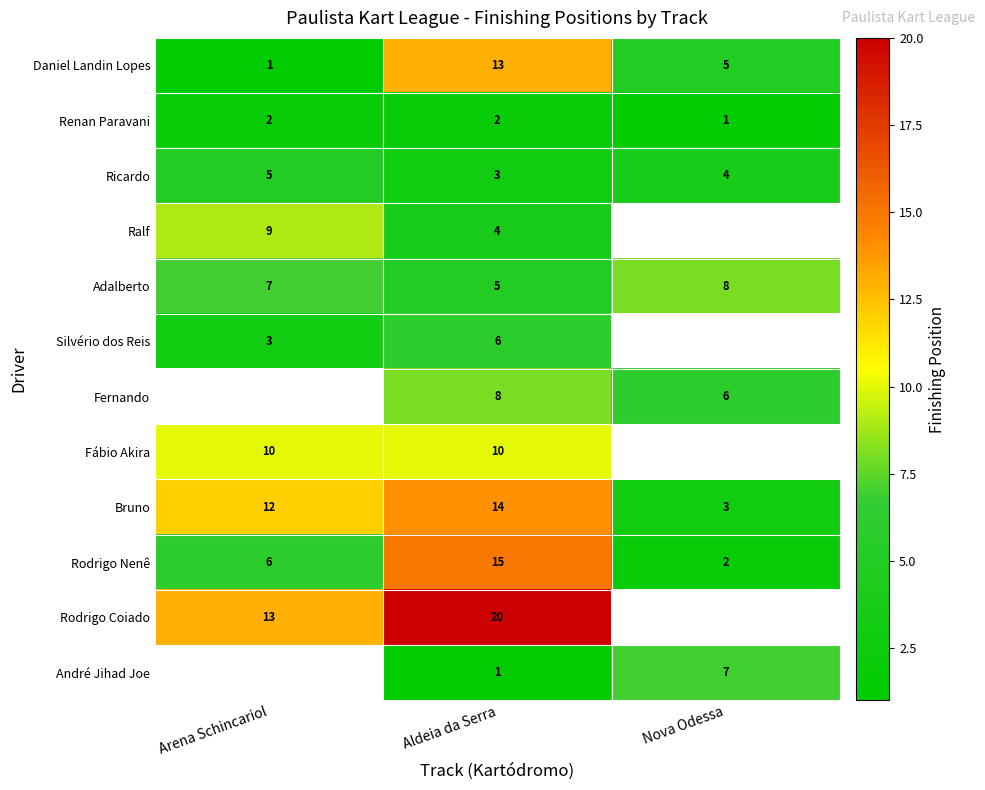

At how many categories does at least one series exceed 7?

3